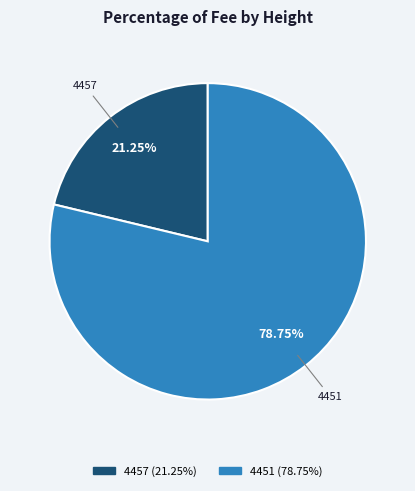

What is the ratio of the value at 4451 to the value at 4457?

3.7